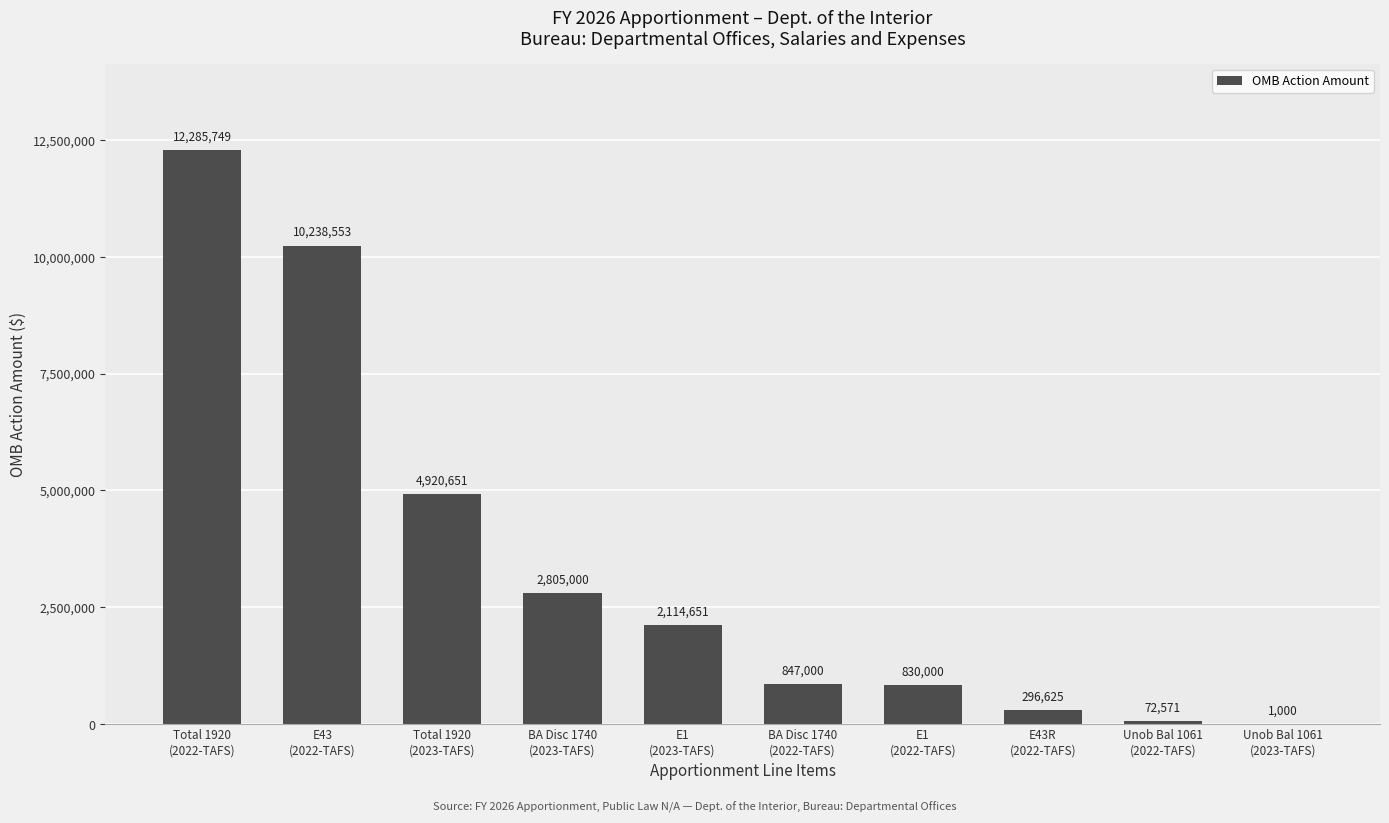

What is the greatest value displayed?

12285749